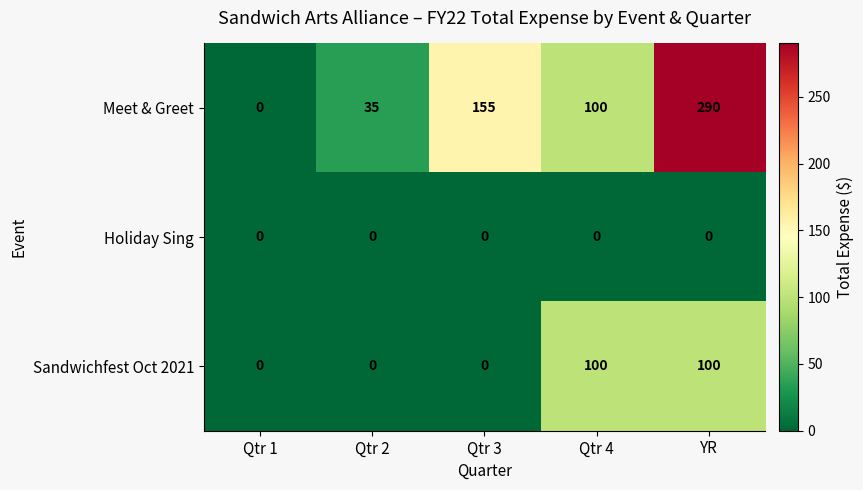

What is the difference between the maximum and second lowest values in the Sandwichfest Oct 2021 series?

100